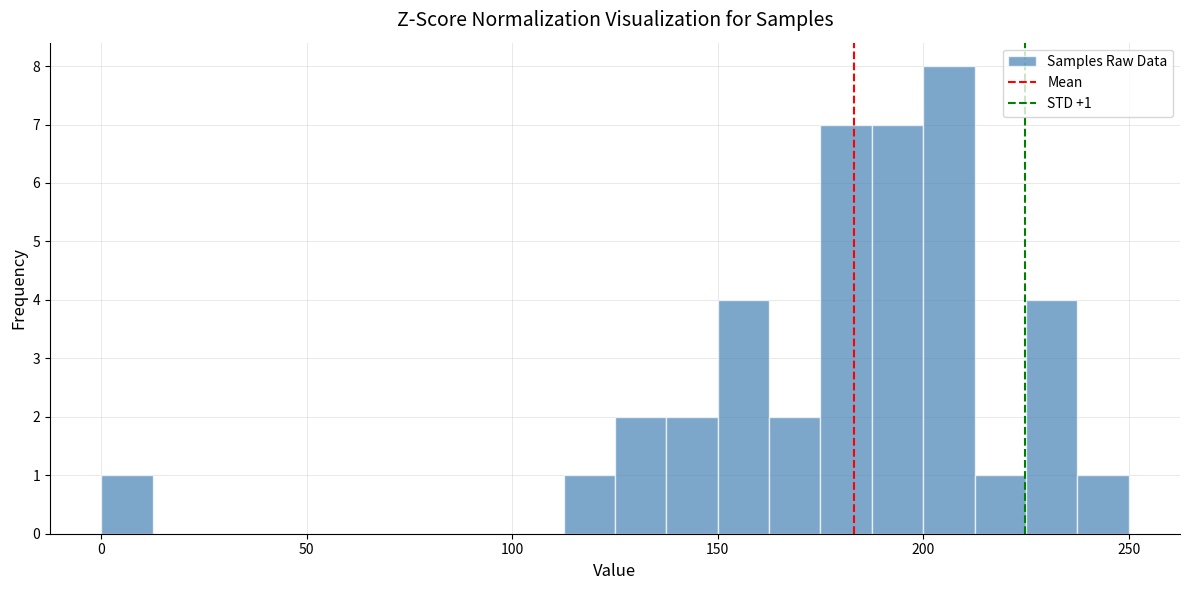

Read against the x-axis, roughly where is the centre of the tallest bar?

205